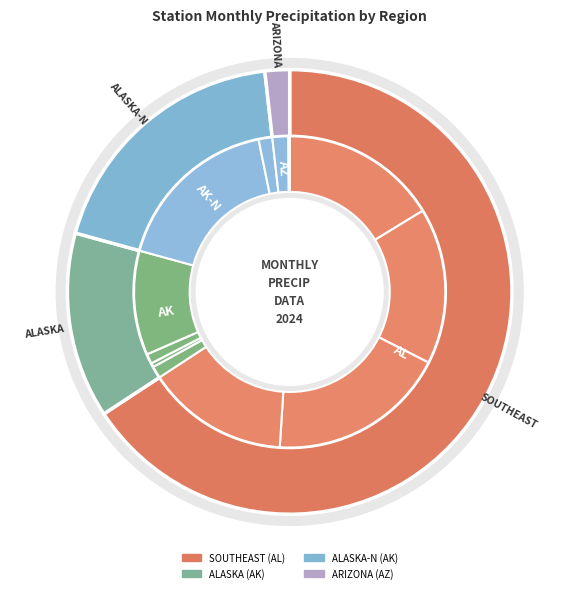

Do ANCHORAGE and KODIAK together represent more than half of the pie?

No